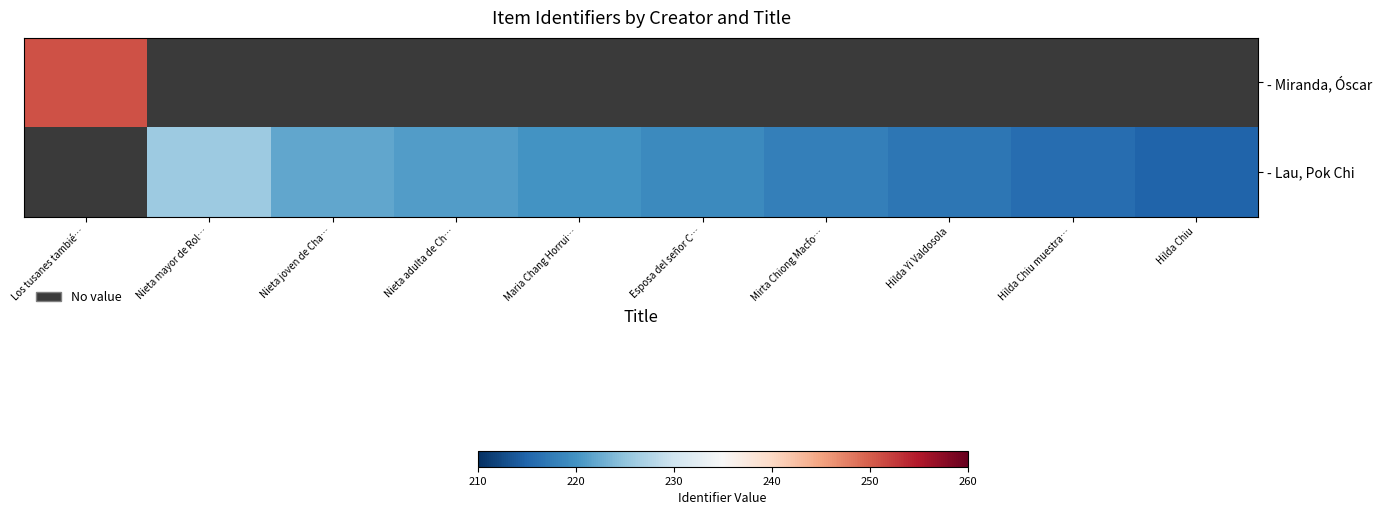

Which label corresponds to the largest value in the chart?

Los tusanes tambié…